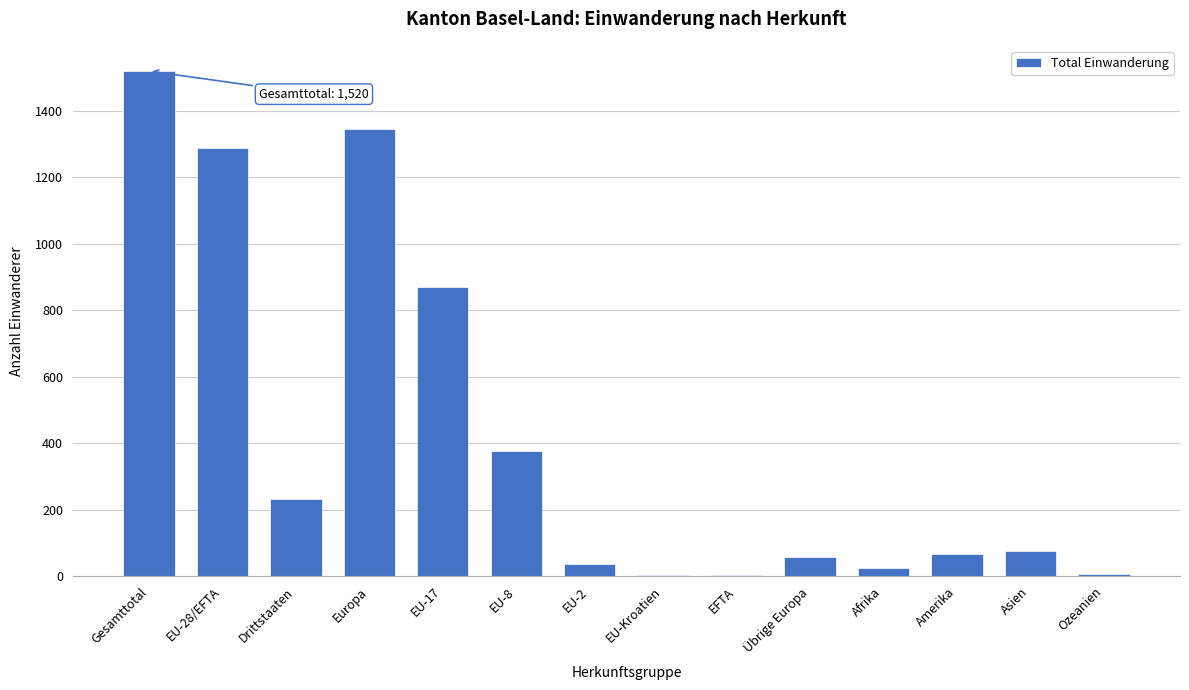

Which label corresponds to the largest value in the chart?

Gesamttotal